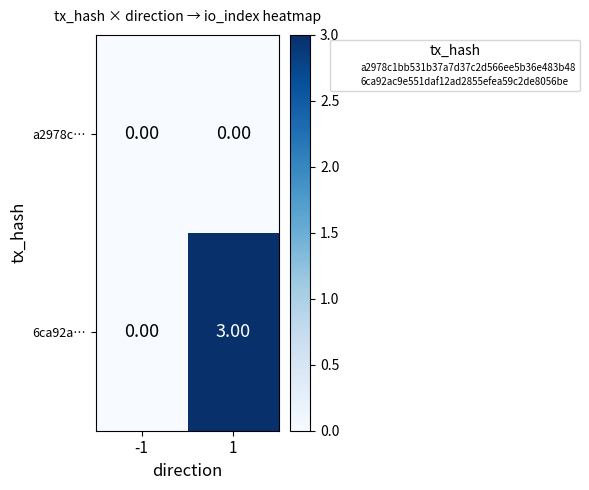

What is the difference between the maximum and minimum values in the 6ca92a… series?

3